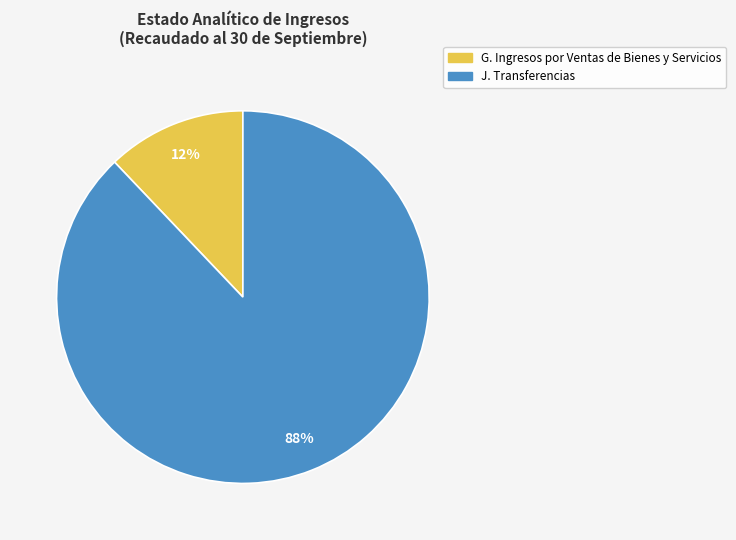

Does any single category account for the majority?

Yes